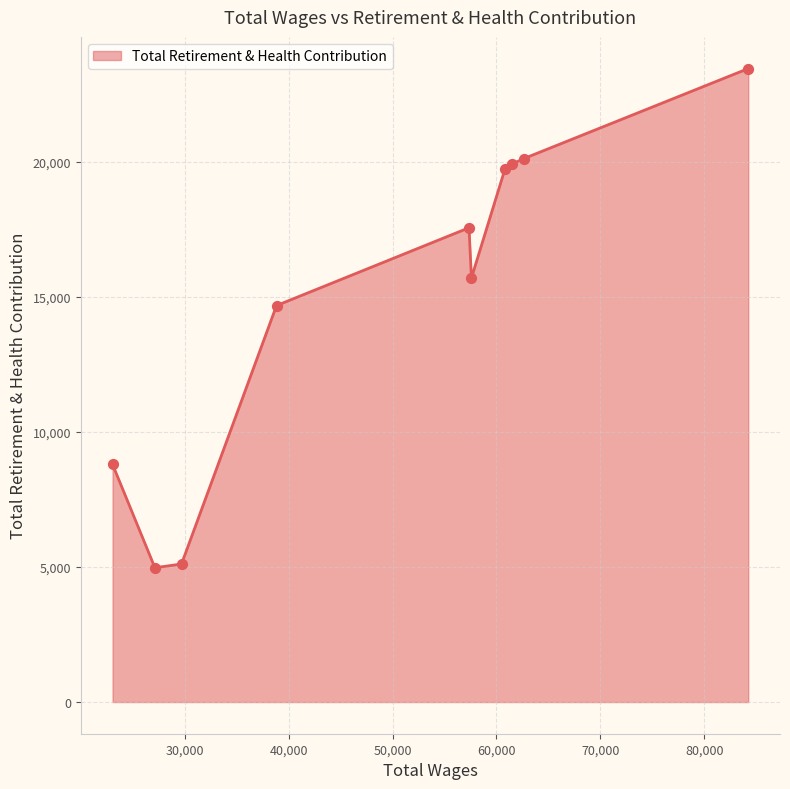

What is the smallest value displayed?

4972